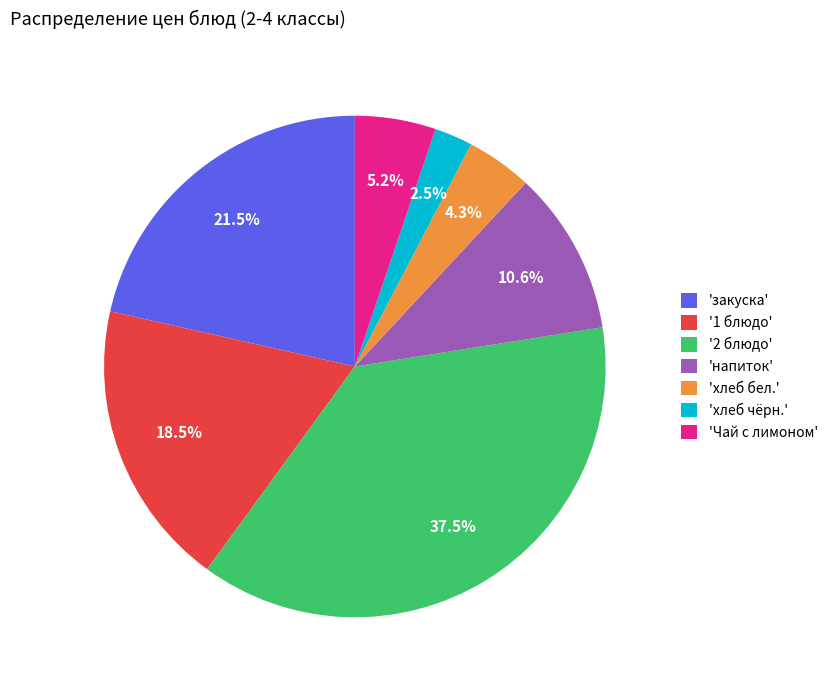

Which has a higher value, 'Чай с лимоном' or '2 блюдо'?

'2 блюдо'